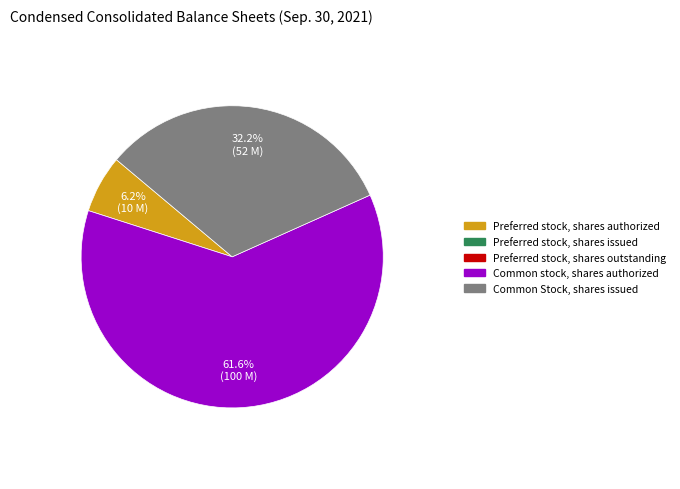

Is there a majority slice in this chart?

Yes